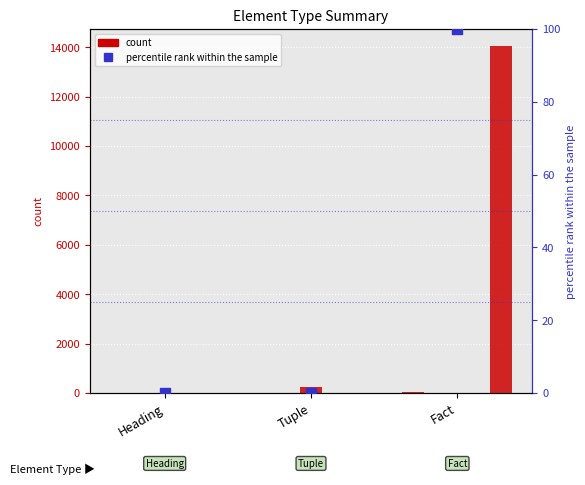

Which series has the largest total across all categories?

TREF ID